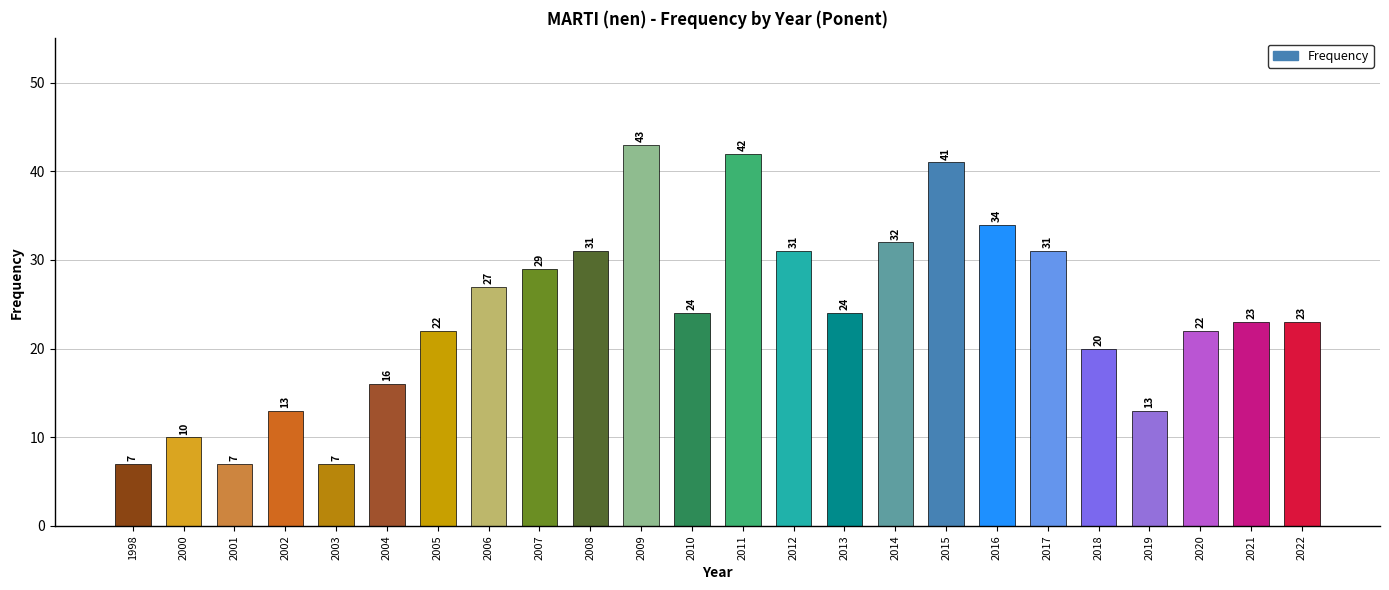

What is the difference between the maximum and minimum values?

36